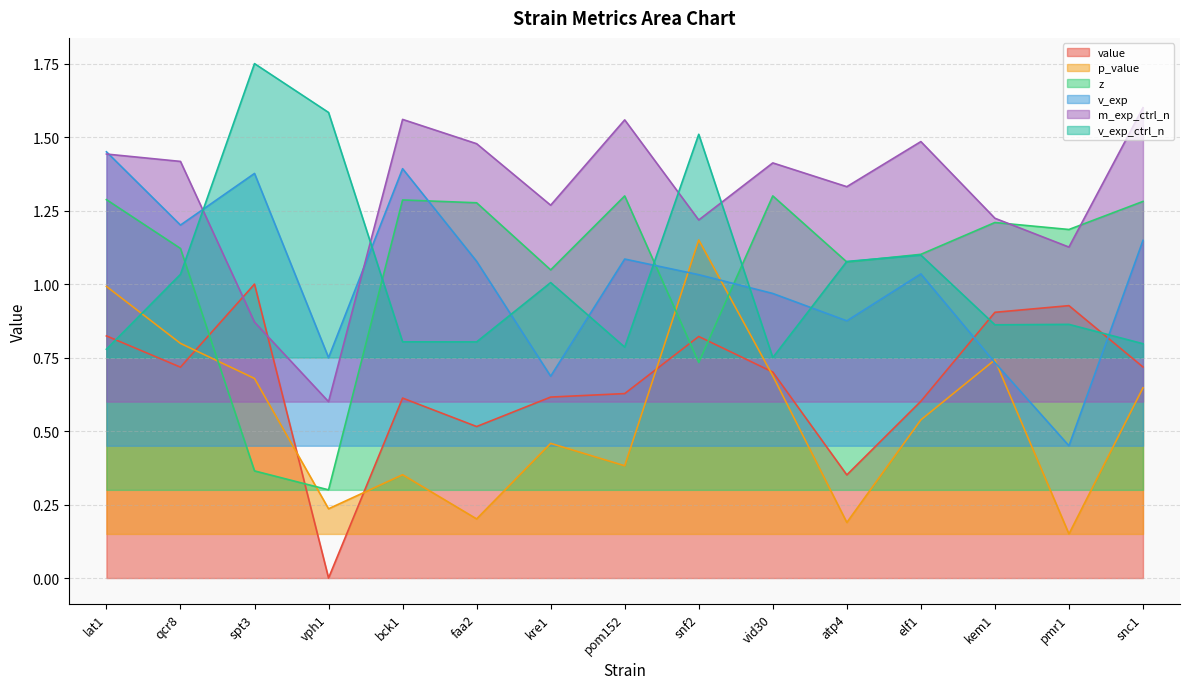

What is the minimum value for m_exp_ctrl_n?

0.6